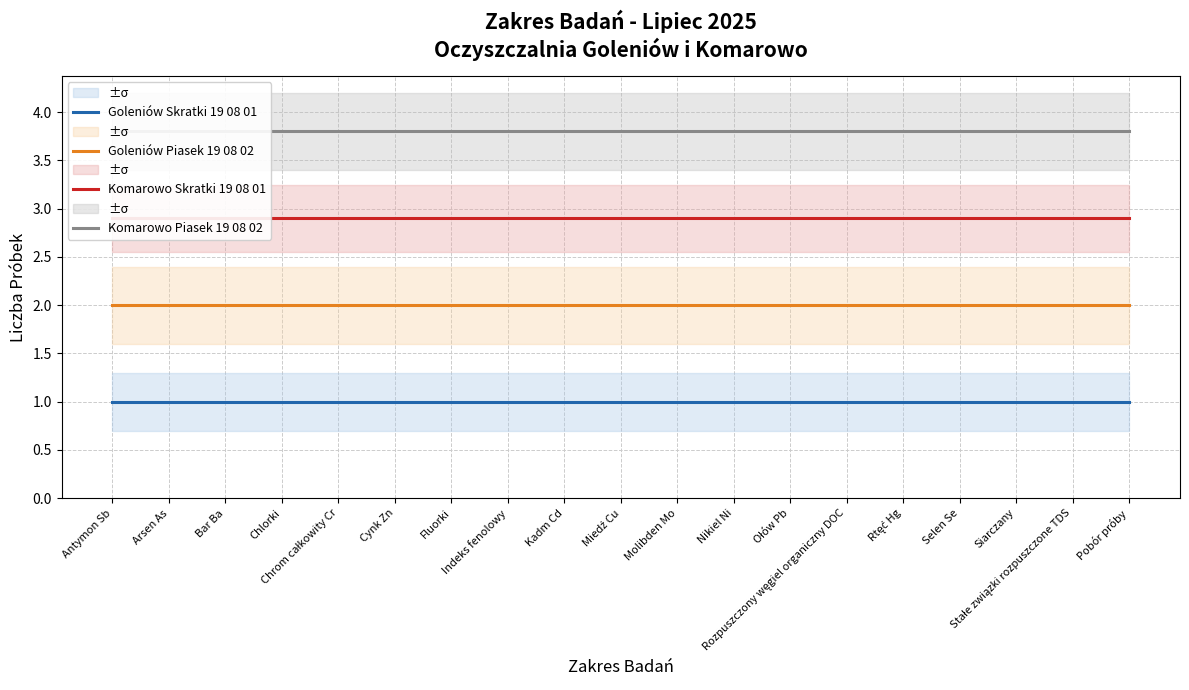

Is it true that Goleniów Piasek 19 08 02 equals 0.9 at Chlorki?

False